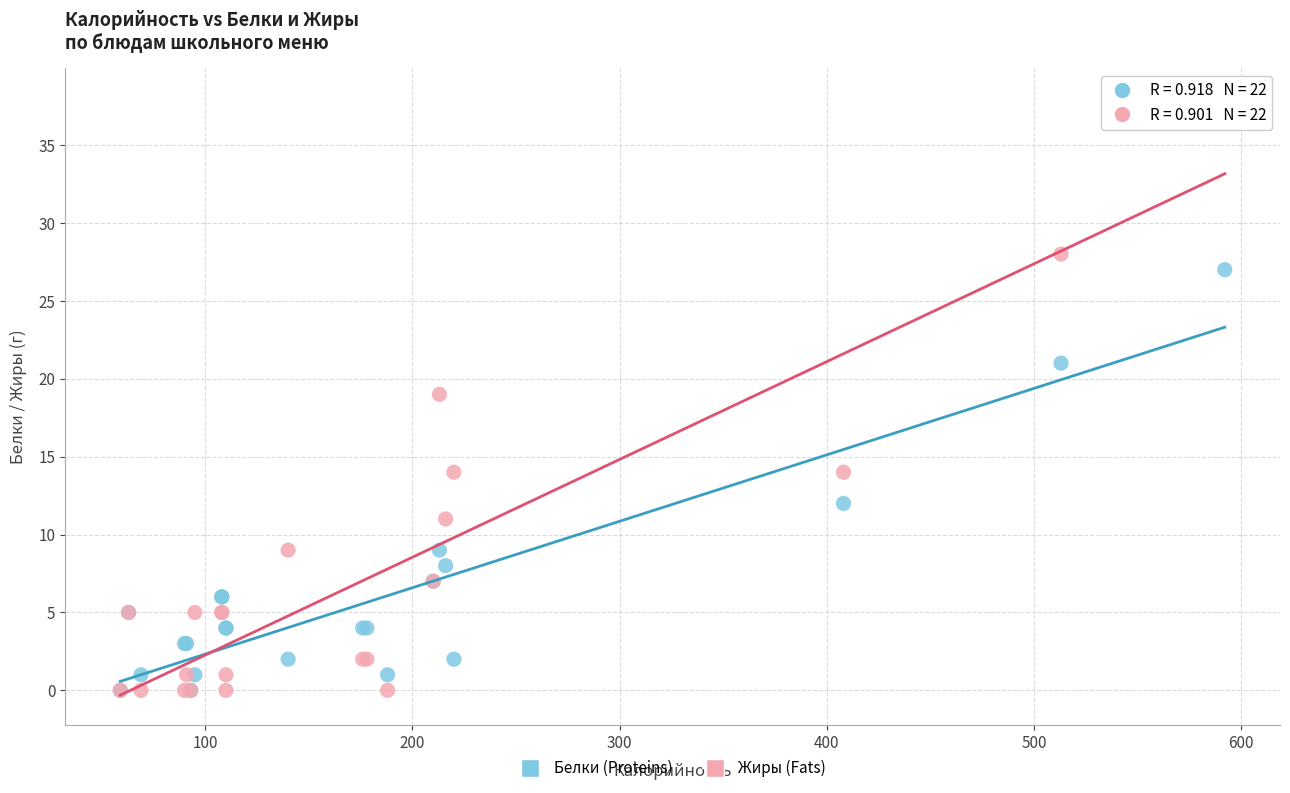

What are all the series names shown in the legend?

Белки (Proteins), Жиры (Fats)